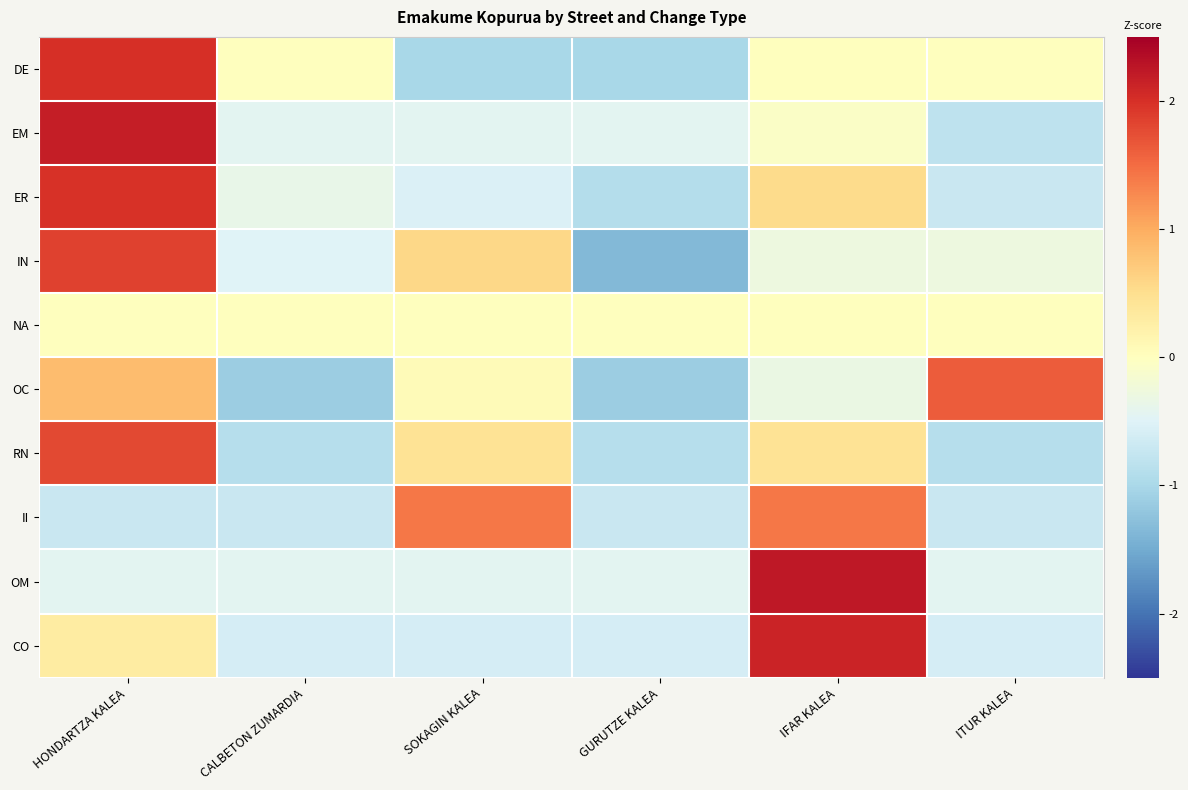

What is the spread (max minus min) of values at GURUTZE KALEA?

1.4